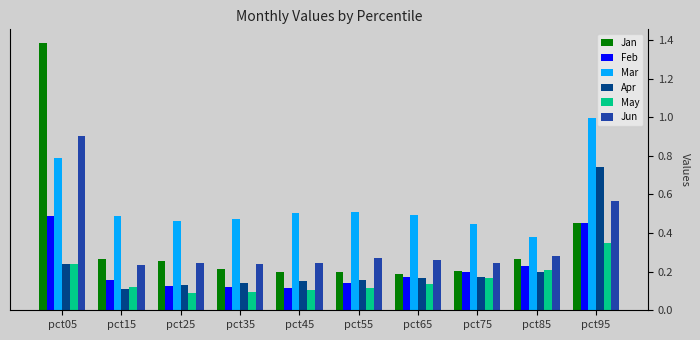

Is it true that Feb equals 0.2 at pct65?

True